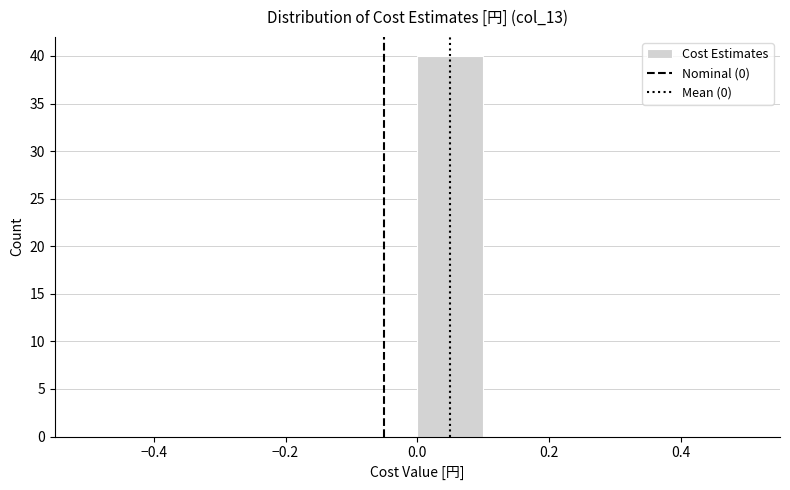

Reading left to right, transcribe this chart: for each bar, give the range it covers on the x-axis and its height. The values are not printed on the chart, so give them approximately, as read against the axis.

-0.5 to -0.4: 0
-0.4 to -0.3: 0
-0.3 to -0.2: 0
-0.2 to -0.1: 0
-0.1 to 0.0: 0
0.0 to 0.1: 40
0.1 to 0.2: 0
0.2 to 0.3: 0
0.3 to 0.4: 0
0.4 to 0.5: 0